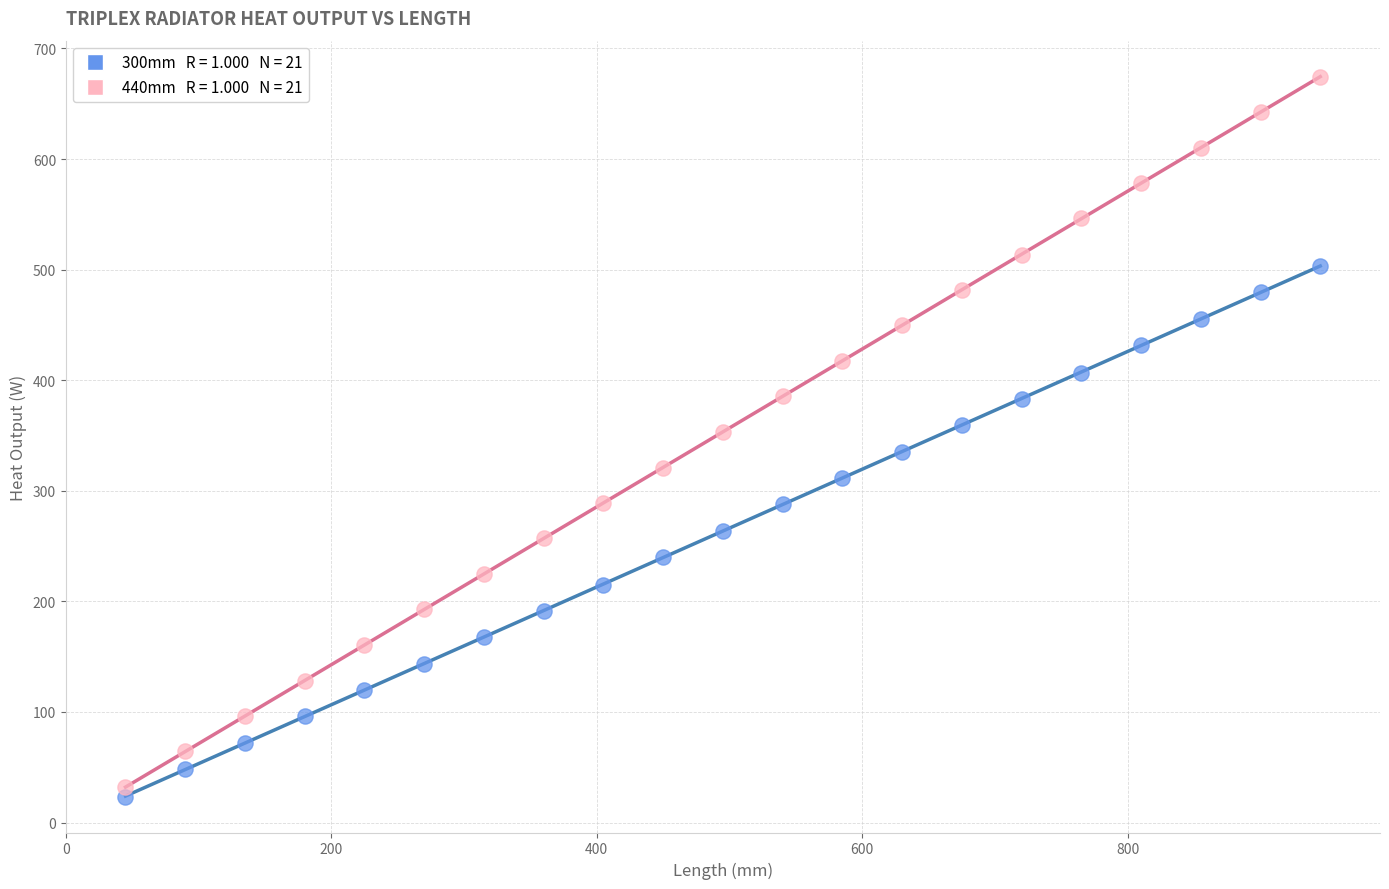

Across all data points, what is the range of X values (max minus min)?

900.0